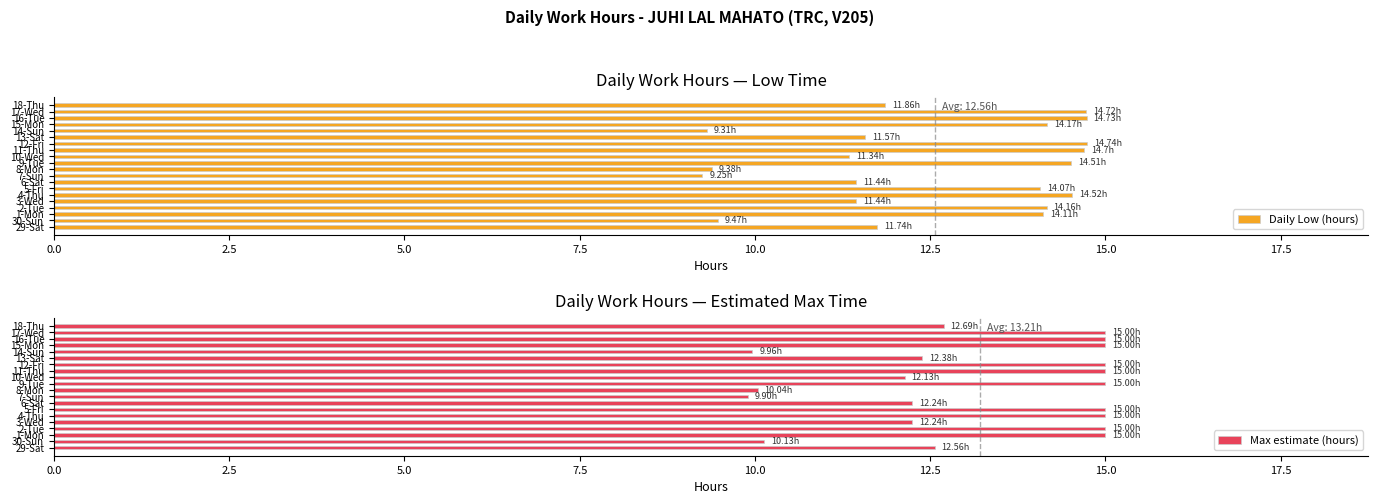

What are all the series names shown in the legend?

Daily Low (hours), Max estimate (hours)